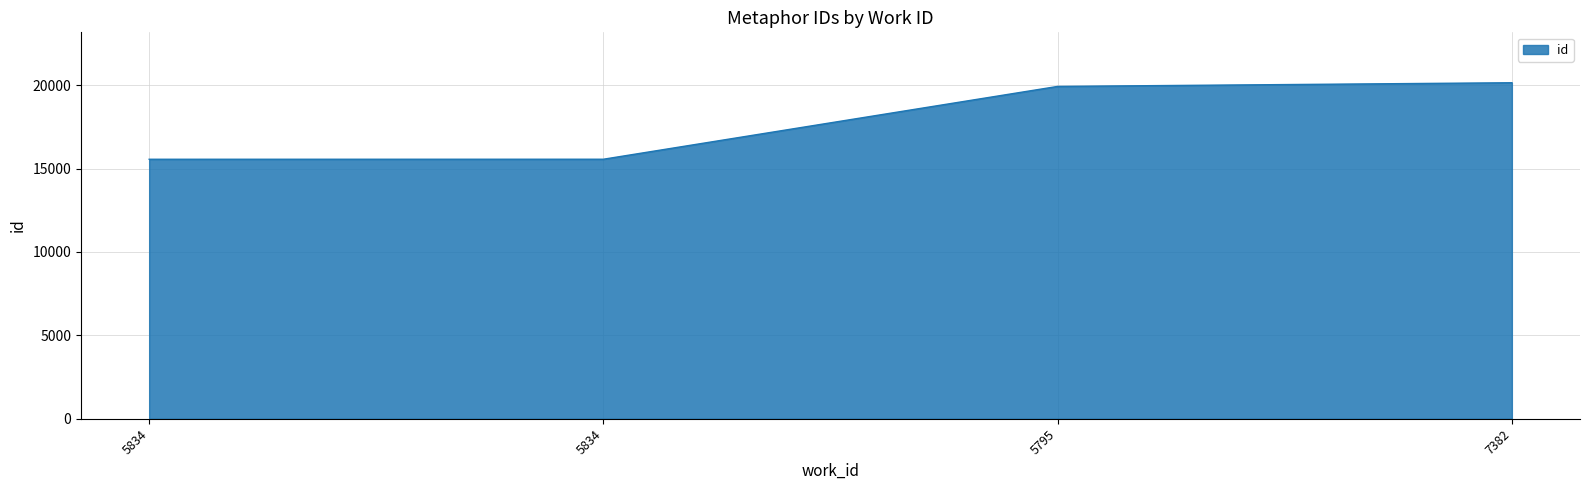

Approximately how many times larger is the value at 5834 compared to 5834?

1.0